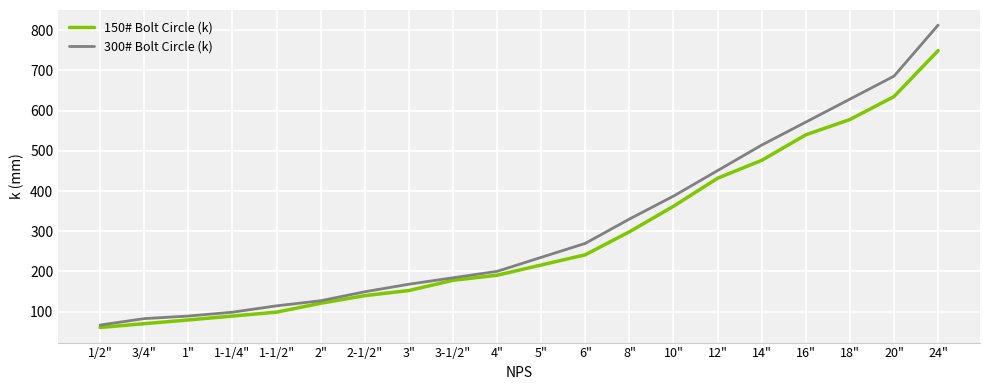

Reading right to left, what are all the values shown in this chart?

150# Bolt Circle (k): 24"=749.3	20"=635.0	18"=577.9	16"=539.8	14"=476.3	12"=431.8	10"=362.0	8"=298.5	6"=241.3	5"=215.9	4"=190.5	3-1/2"=177.8	3"=152.4	2-1/2"=139.7	2"=120.7	1-1/2"=98.6	1-1/4"=88.9	1"=79.2	3/4"=69.9	1/2"=60.5
300# Bolt Circle (k): 24"=812.8	20"=685.8	18"=628.6	16"=571.5	14"=514.3	12"=450.8	10"=387.3	8"=330.2	6"=269.7	5"=234.9	4"=200.1	3-1/2"=184.1	3"=168.1	2-1/2"=149.3	2"=127.0	1-1/2"=114.3	1-1/4"=98.5	1"=88.9	3/4"=82.5	1/2"=66.5